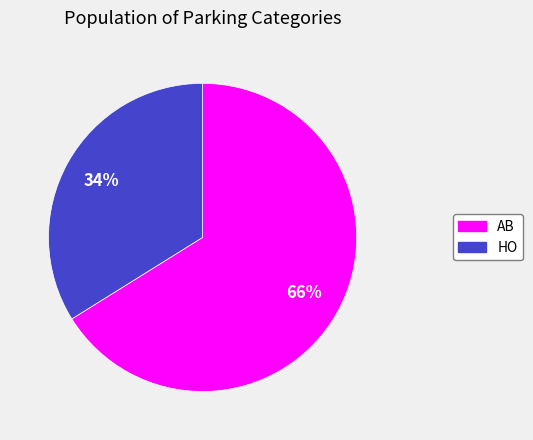

Which has a higher value, AB or HO?

AB